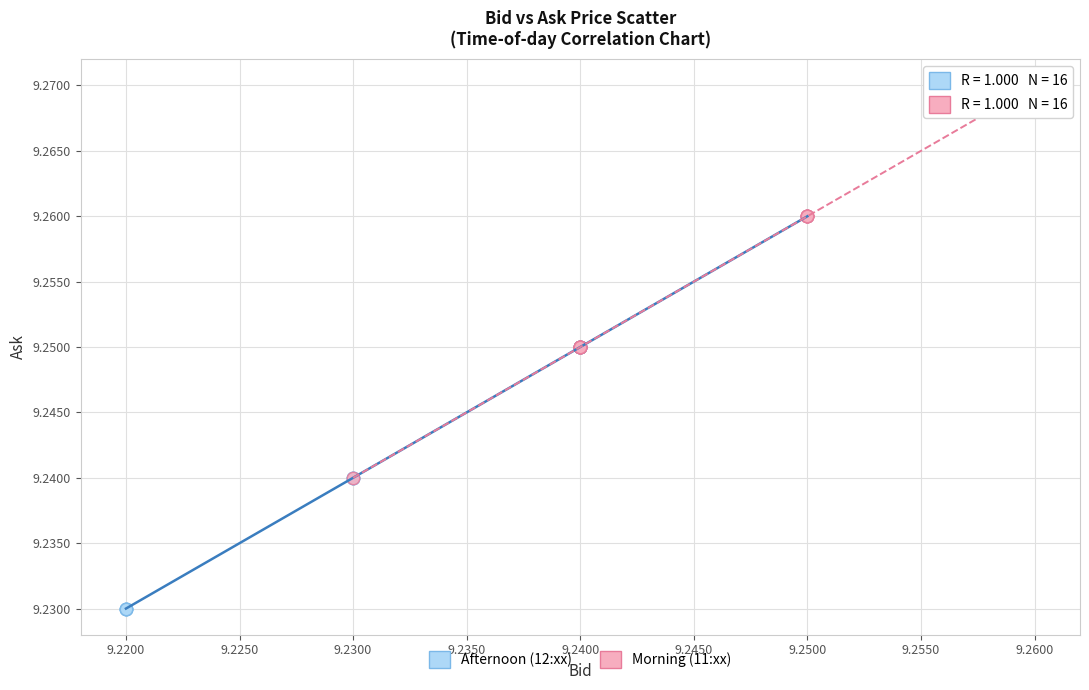

What are all the series names shown in the legend?

Afternoon (12:xx), Morning (11:xx)